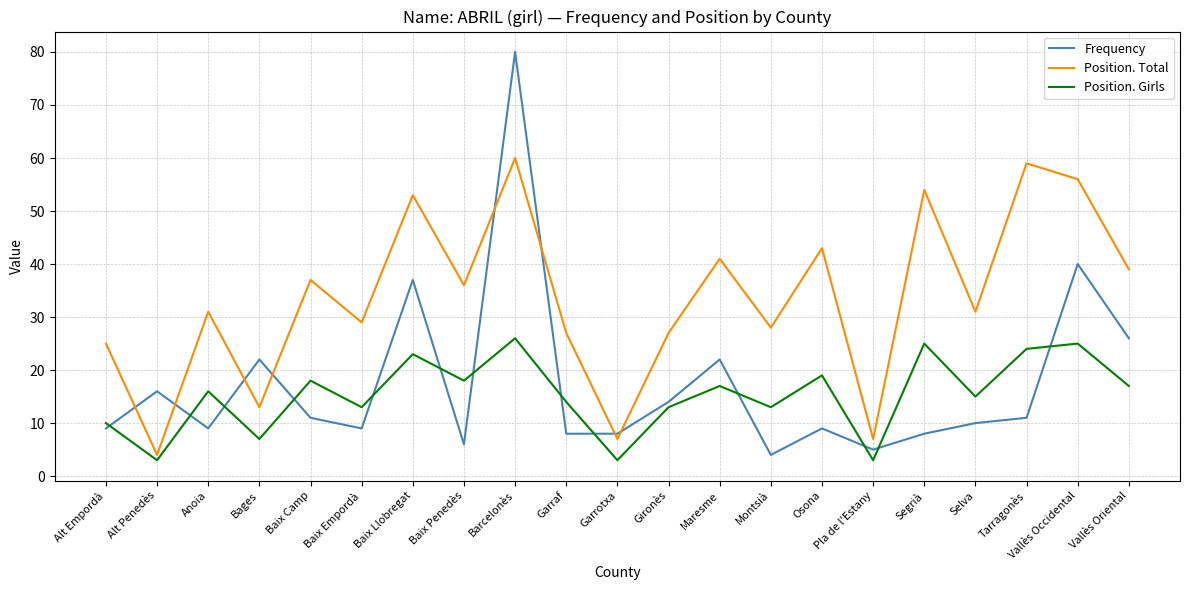

The value of Position. Total at Baix Llobregat is 19. True or false?

False